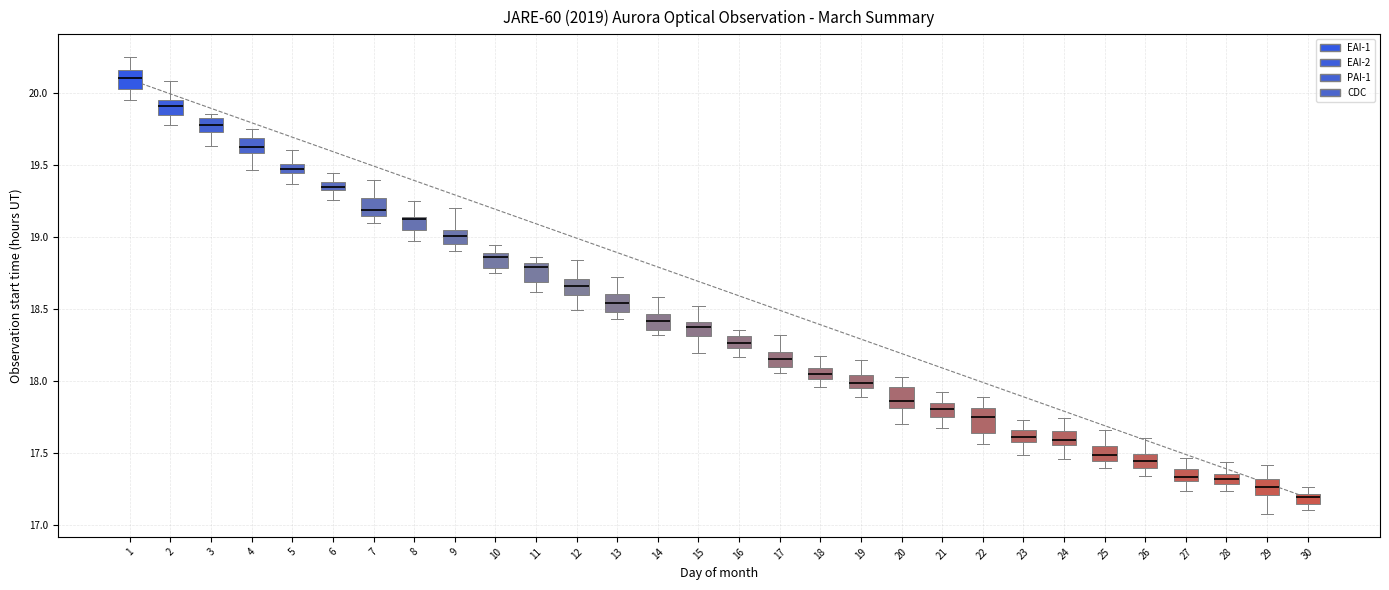

Which box's median line is the lowest?

30